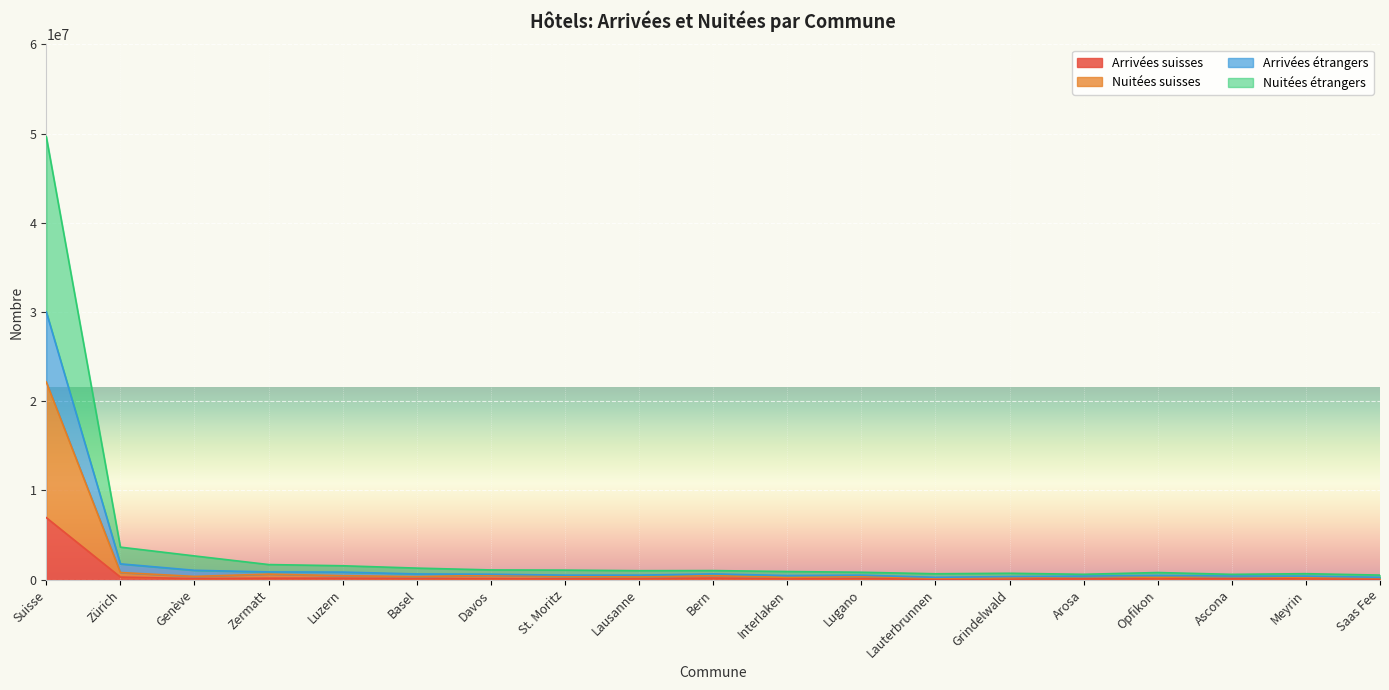

How many interior local valleys does the Nuitées suisses series have?

6